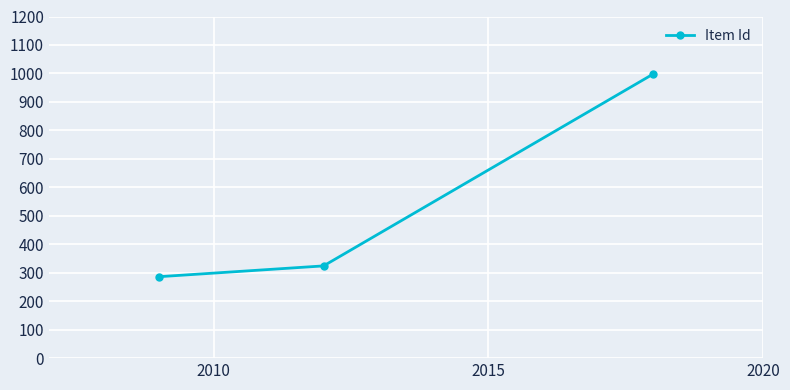

Is this an area chart (filled region under the line)?

No